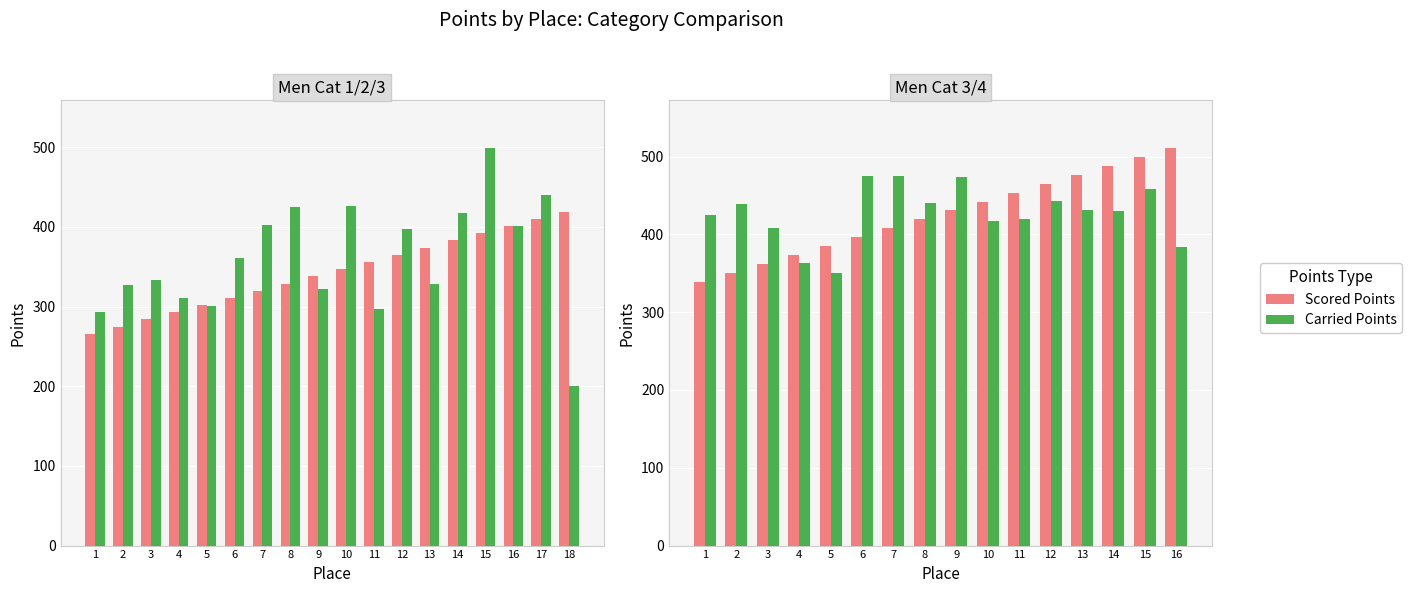

Which category has the lowest value in the Scored Points series?

1